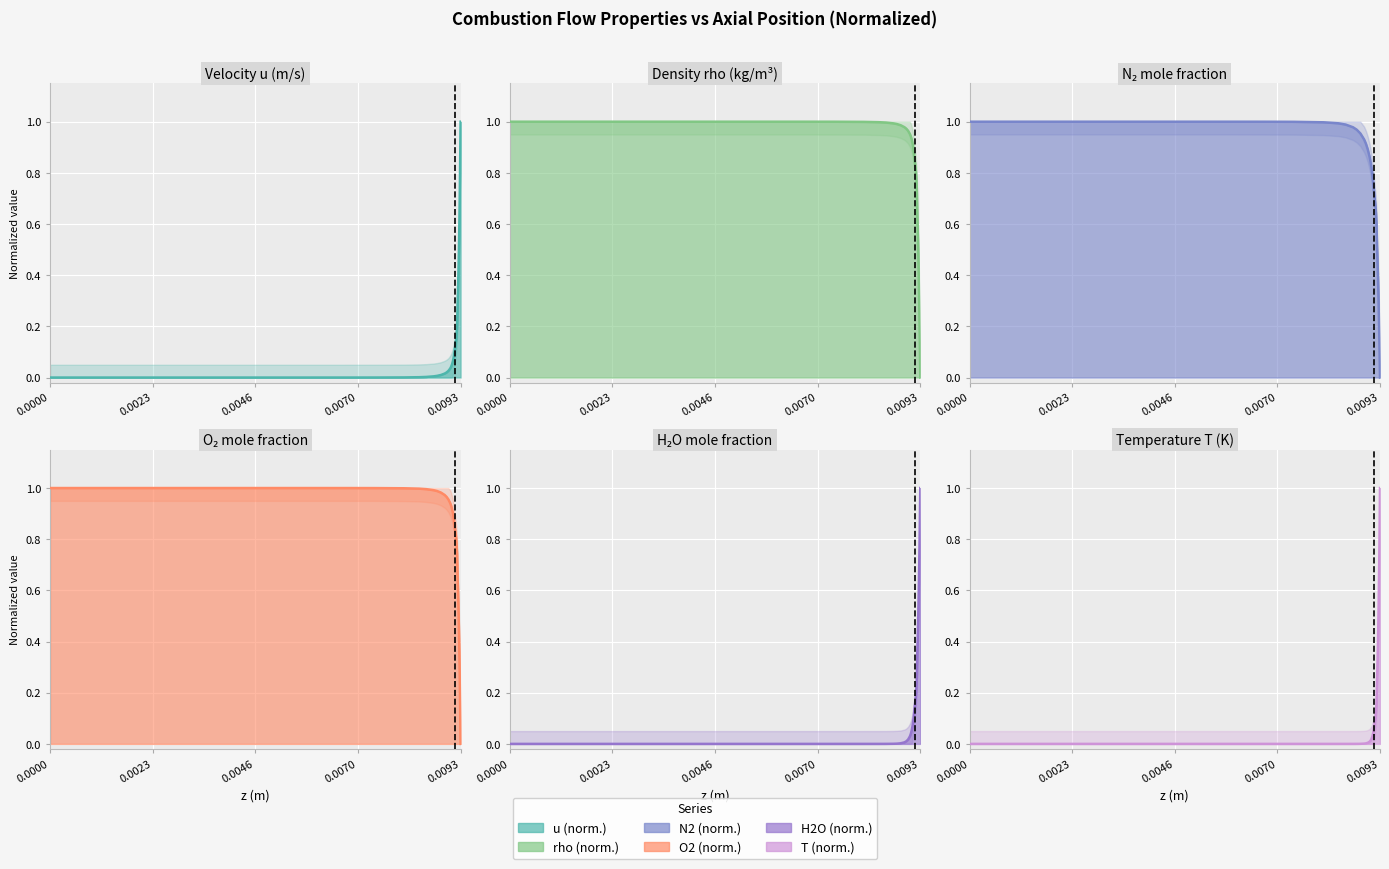

What is the difference between the maximum and minimum values in the O2 series?

1.0